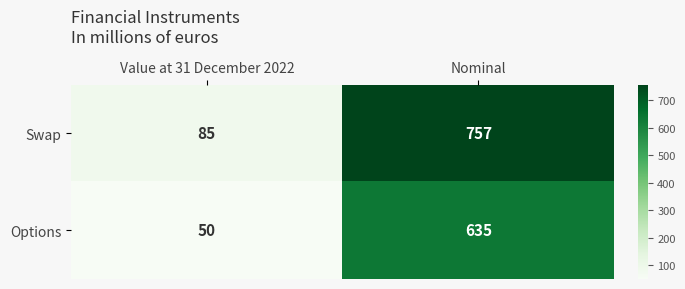

Rank the series by their average value, from highest to lowest.

Swap, Options